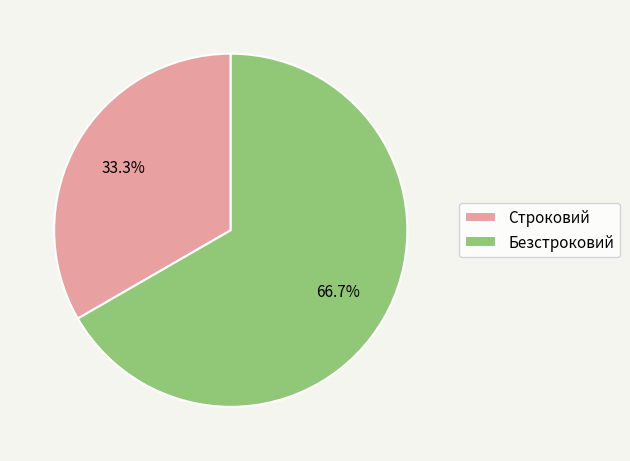

True or false: Безстроковий accounts for 67% of the total.

True